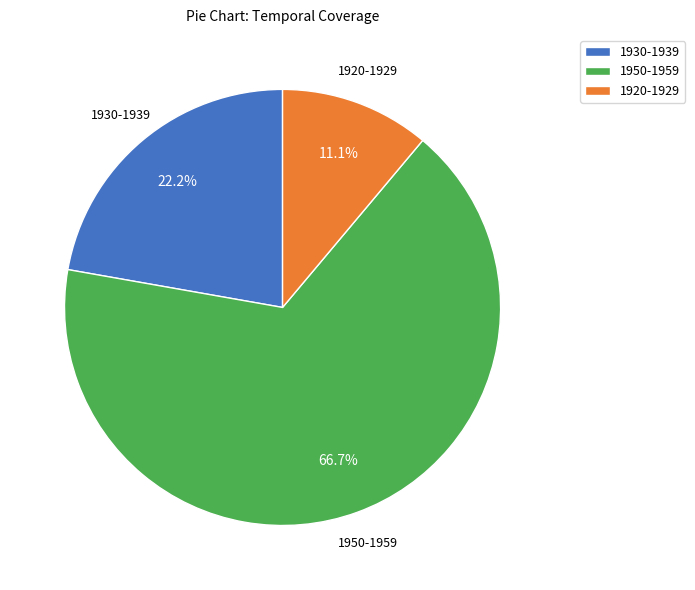

Does any single category account for the majority?

Yes